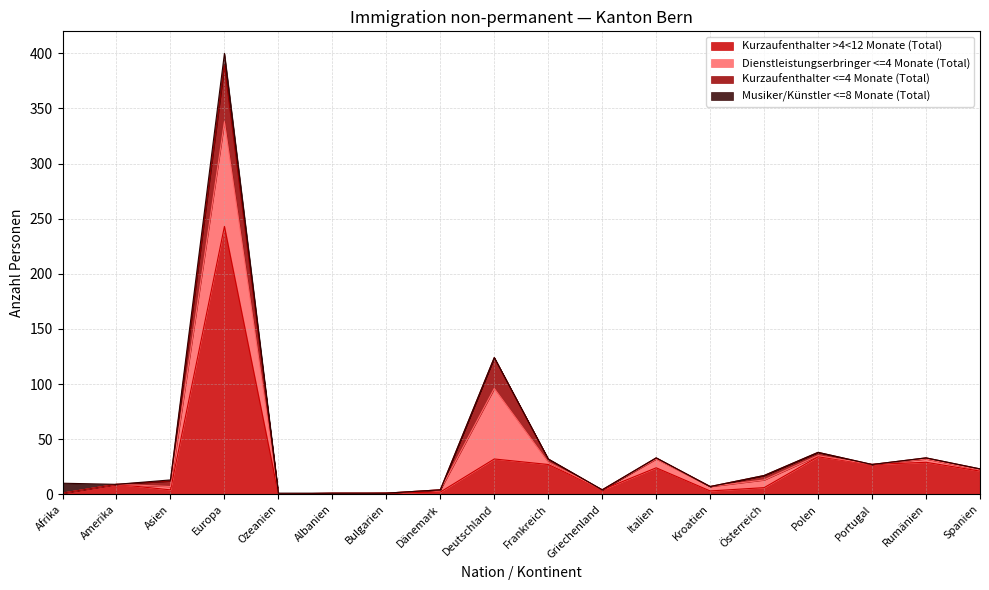

Reading left to right, extract all data points from this chart.

Kurzaufenthalter >4<12 Monate (Total): Afrika=1	Amerika=9	Asien=4	Europa=243	Ozeanien=0	Albanien=0	Bulgarien=1	Dänemark=2	Deutschland=32	Frankreich=27	Griechenland=4	Italien=24	Kroatien=3	Österreich=6	Polen=34	Portugal=27	Rumänien=29	Spanien=21
Dienstleistungserbringer <=4 Monate (Total): Afrika=0	Amerika=0	Asien=3	Europa=95	Ozeanien=0	Albanien=1	Bulgarien=0	Dänemark=2	Deutschland=64	Frankreich=2	Griechenland=0	Italien=8	Kroatien=4	Österreich=7	Polen=1	Portugal=0	Rumänien=3	Spanien=1
Kurzaufenthalter <=4 Monate (Total): Afrika=0	Amerika=0	Asien=5	Europa=51	Ozeanien=0	Albanien=0	Bulgarien=0	Dänemark=0	Deutschland=28	Frankreich=3	Griechenland=0	Italien=1	Kroatien=0	Österreich=4	Polen=3	Portugal=0	Rumänien=1	Spanien=1
Musiker/Künstler <=8 Monate (Total): Afrika=9	Amerika=0	Asien=1	Europa=11	Ozeanien=1	Albanien=0	Bulgarien=0	Dänemark=0	Deutschland=0	Frankreich=0	Griechenland=0	Italien=0	Kroatien=0	Österreich=0	Polen=0	Portugal=0	Rumänien=0	Spanien=0